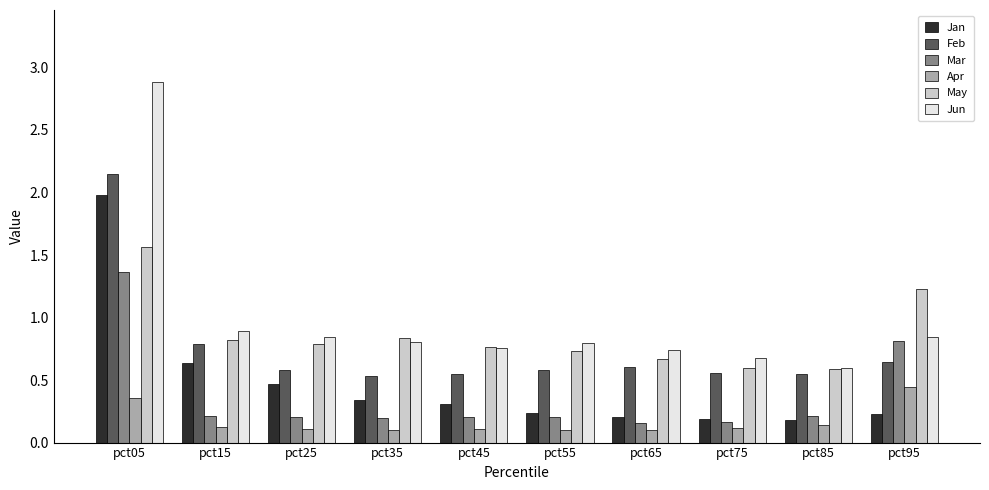

Is it true that Jun equals 0.7 at pct75?

True